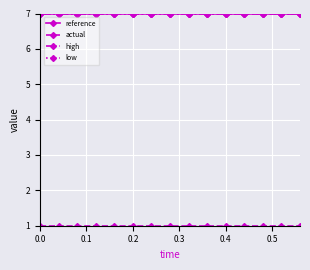

What is the value of the low point at the 8th from the left?

7.0